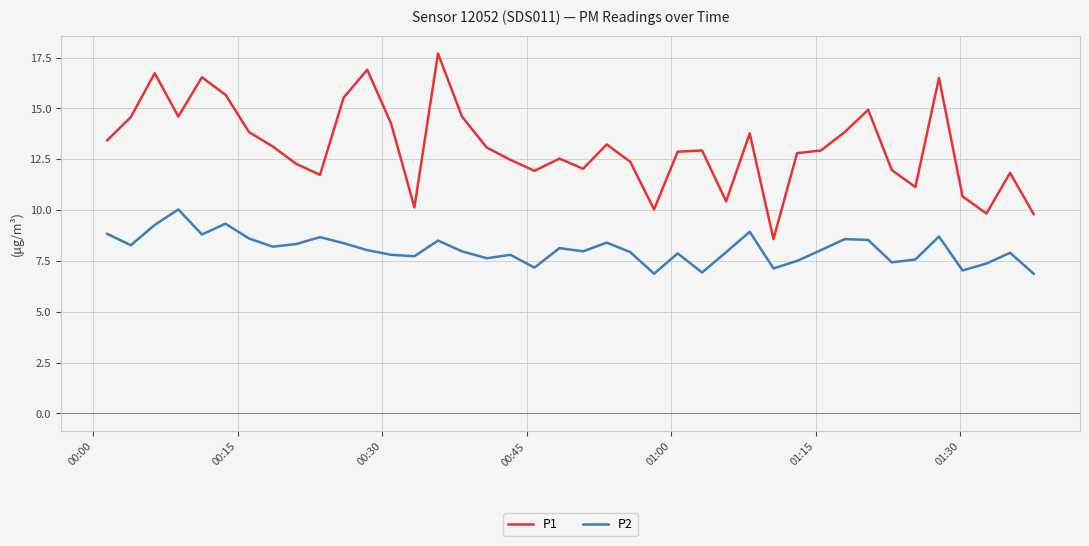

Is this an area chart (filled region under the line)?

No